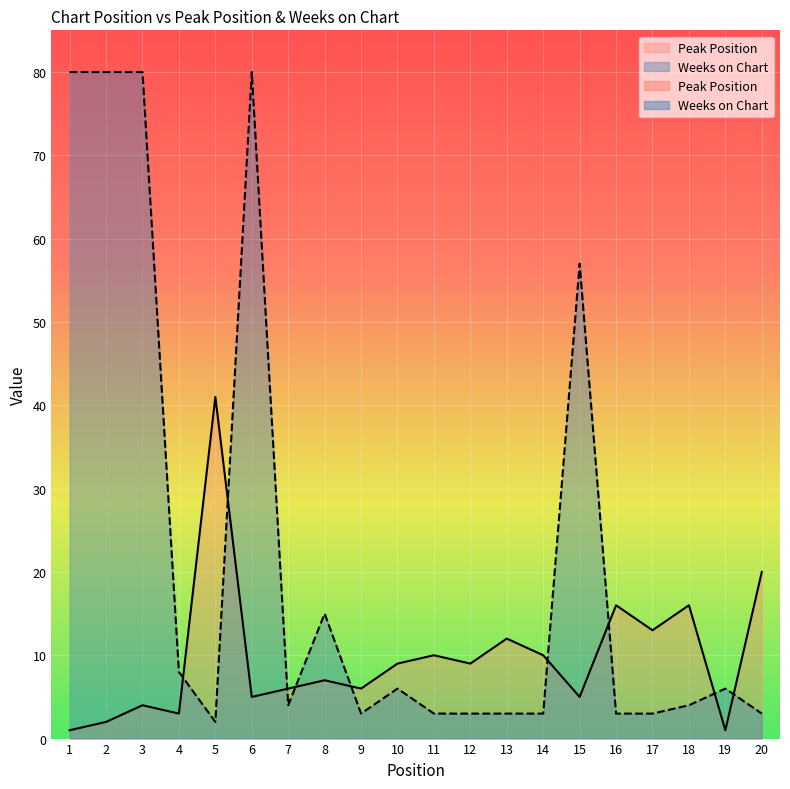

List the series in order of their peak value, highest first.

Weeks on Chart, Peak Position